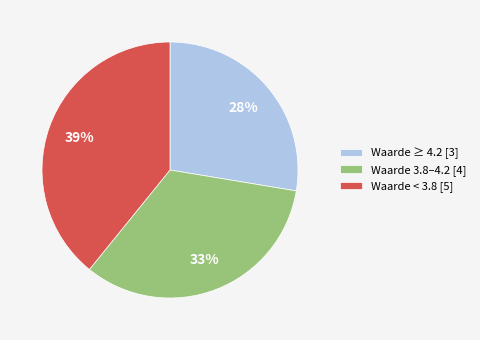

To the nearest percent, what percentage of the pie is Waarde < 3.8 [5]?

39%